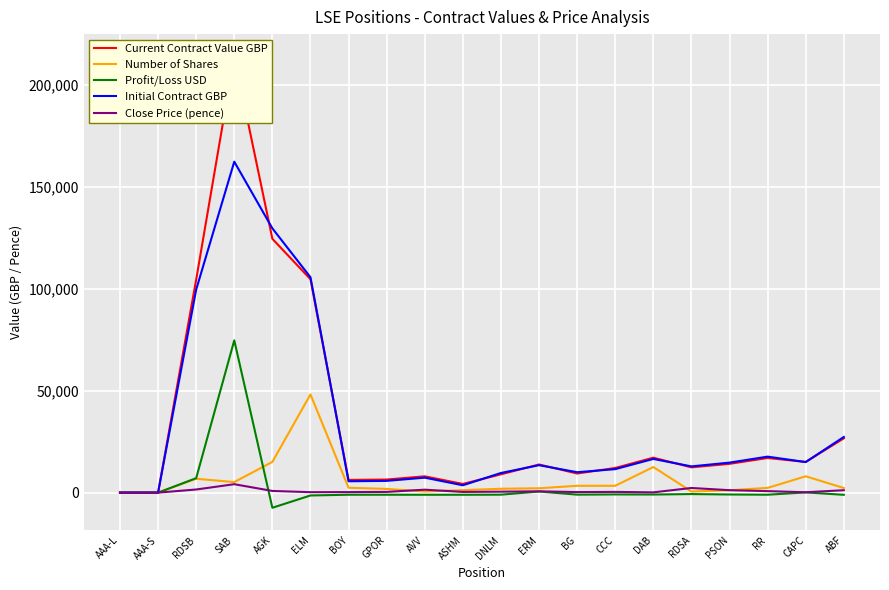

What is the highest value of the Profit/Loss USD series?

74751.8